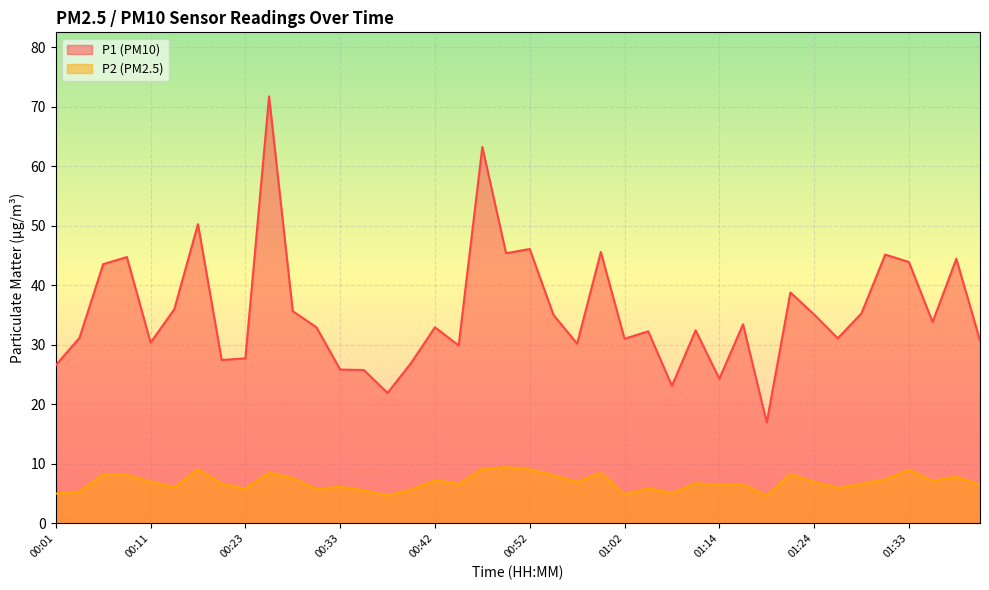

At which category does the chart reach its minimum across all series?

00:38